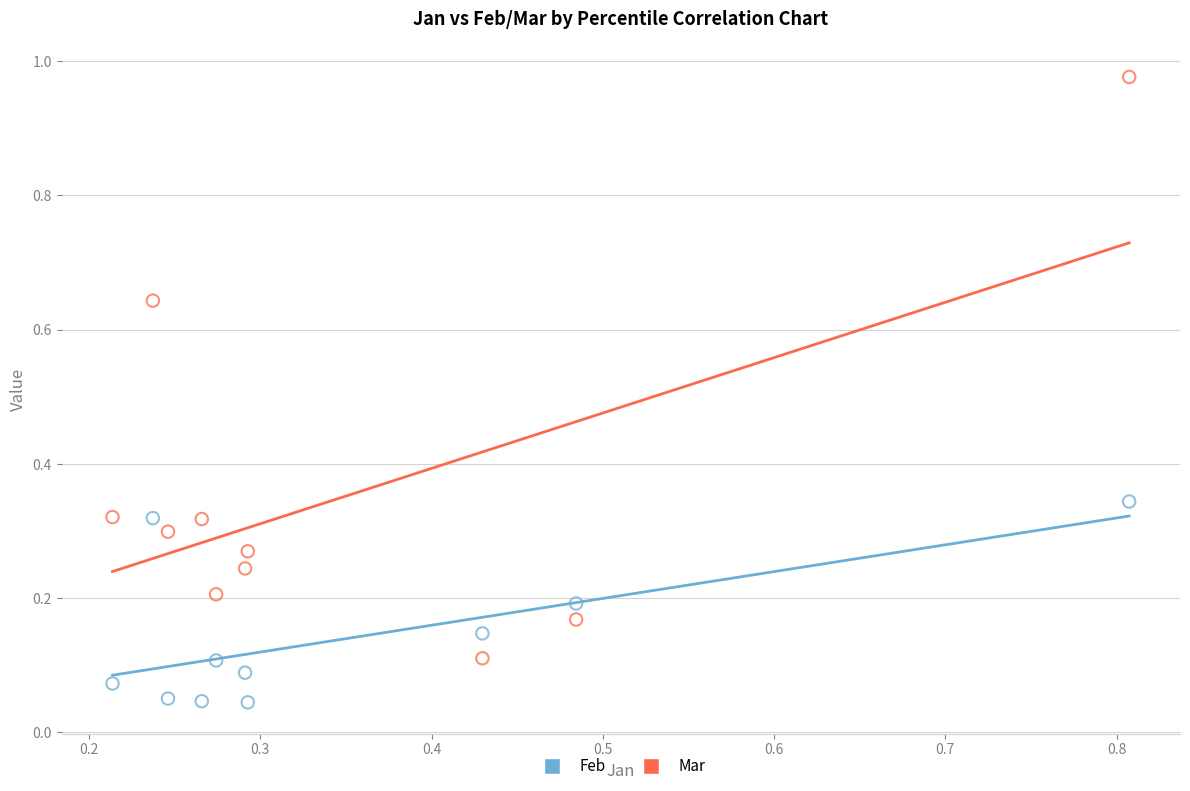

Across all data points, what is the range of Y values (max minus min)?

0.9